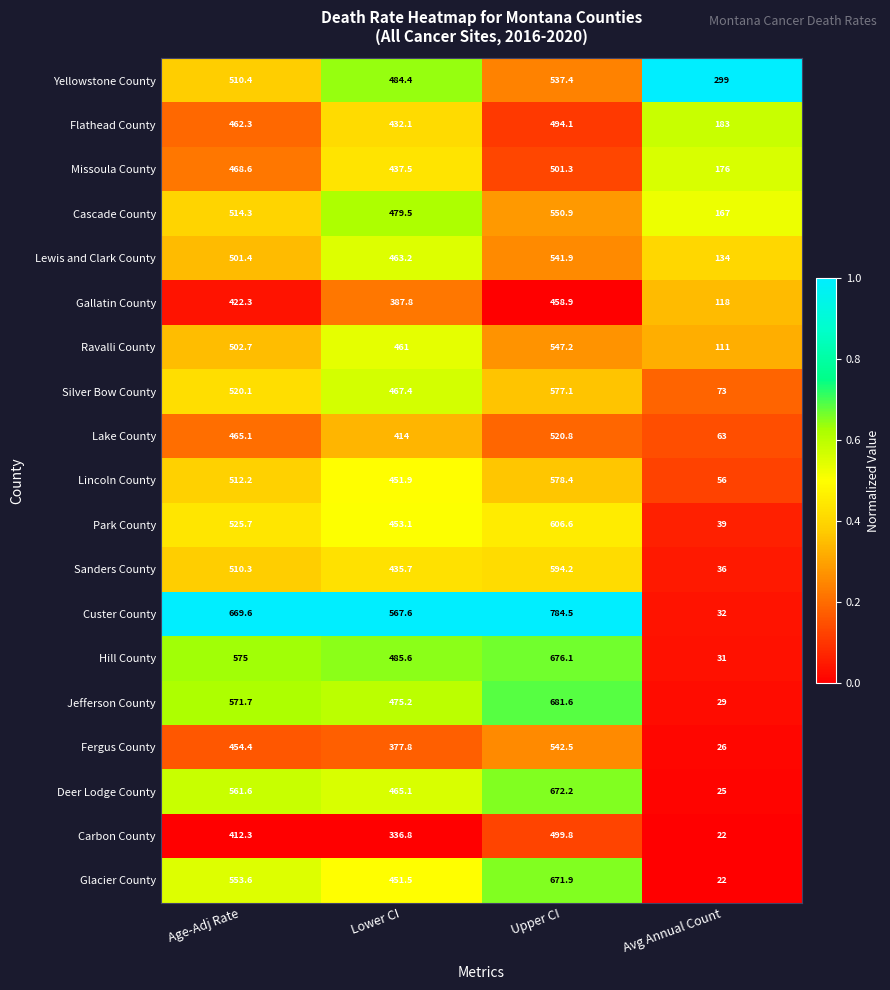

Which series changed the most between Lower CI and Upper CI?

Glacier County